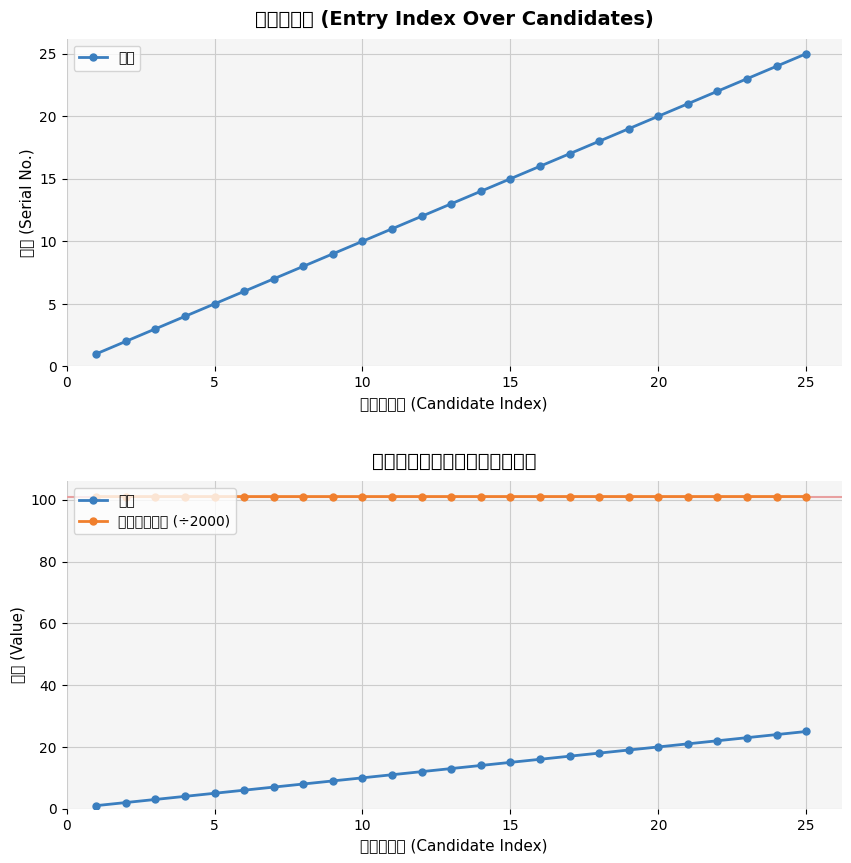

How many lines are shown in the chart?

2